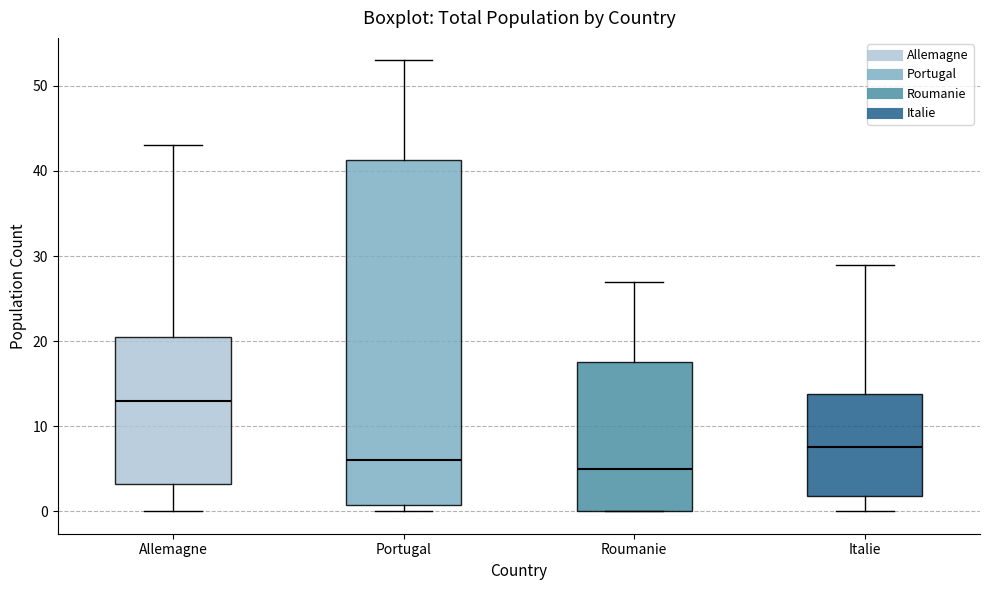

Reading left to right, read every box against the y-axis: the position of its median line, the range the box covers, and the ends of its whiskers. The values are not printed on the chart, so give them approximately, as read against the axis.

Allemagne: median 13, box 3 to 21, whiskers 0 to 43
Portugal: median 6, box 1 to 41, whiskers 0 to 53
Roumanie: median 5, box 0 to 18, whiskers 0 to 27
Italie: median 8, box 2 to 14, whiskers 0 to 29